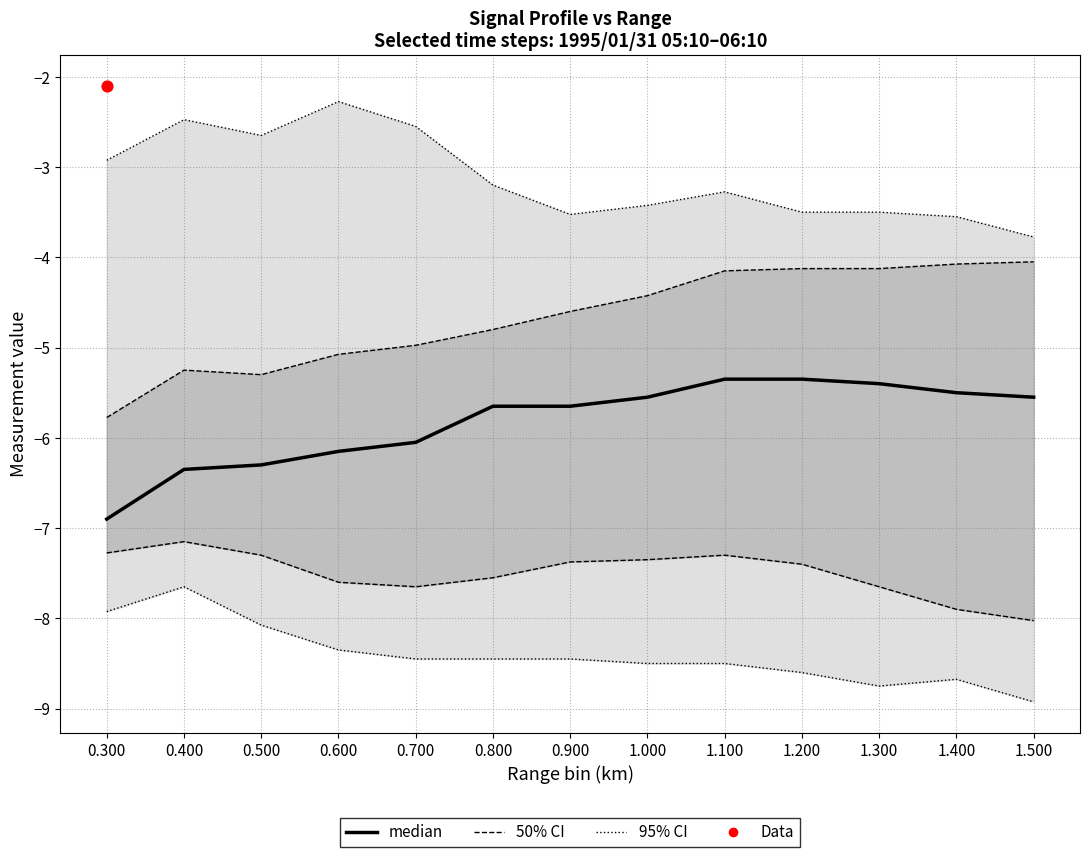

Between 0.900 and 1.000, which is larger?

1.000